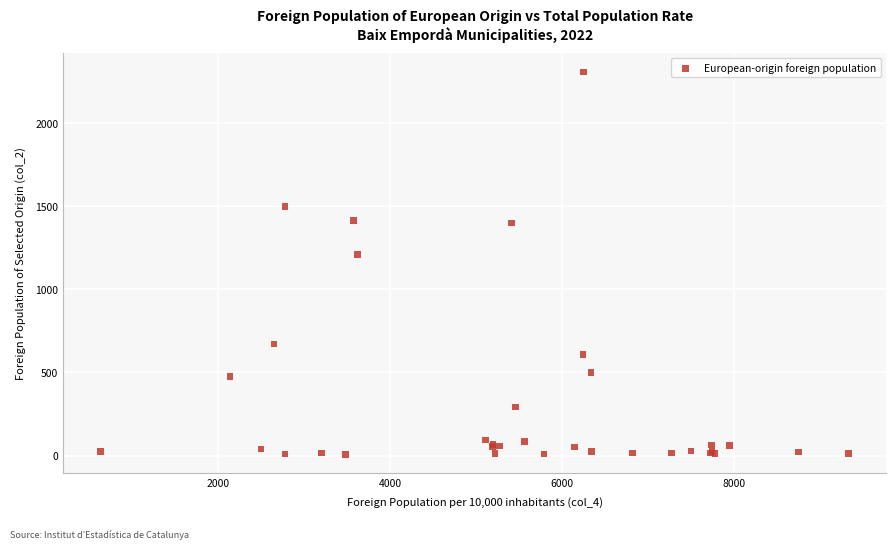

What Y value in the scatter plot is closest to 1158?

1209